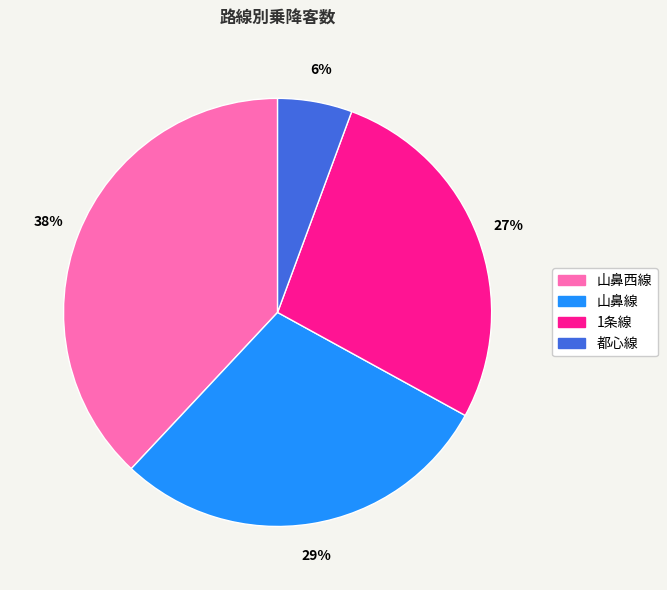

To the nearest percent, what is the difference between the 都心線 and 山鼻西線 slice percentages?

32%